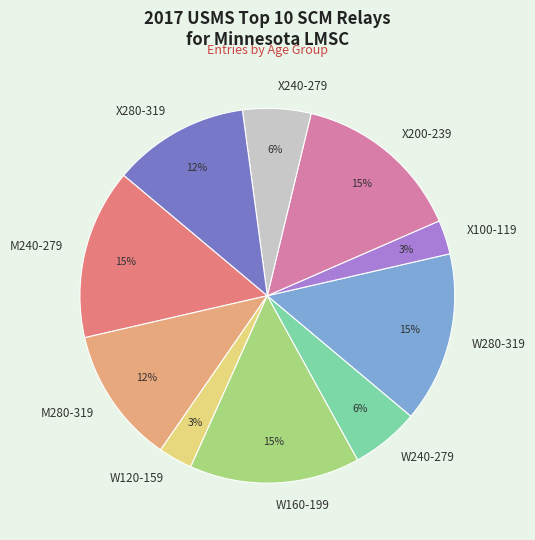

Count the number of slices in the pie.

10